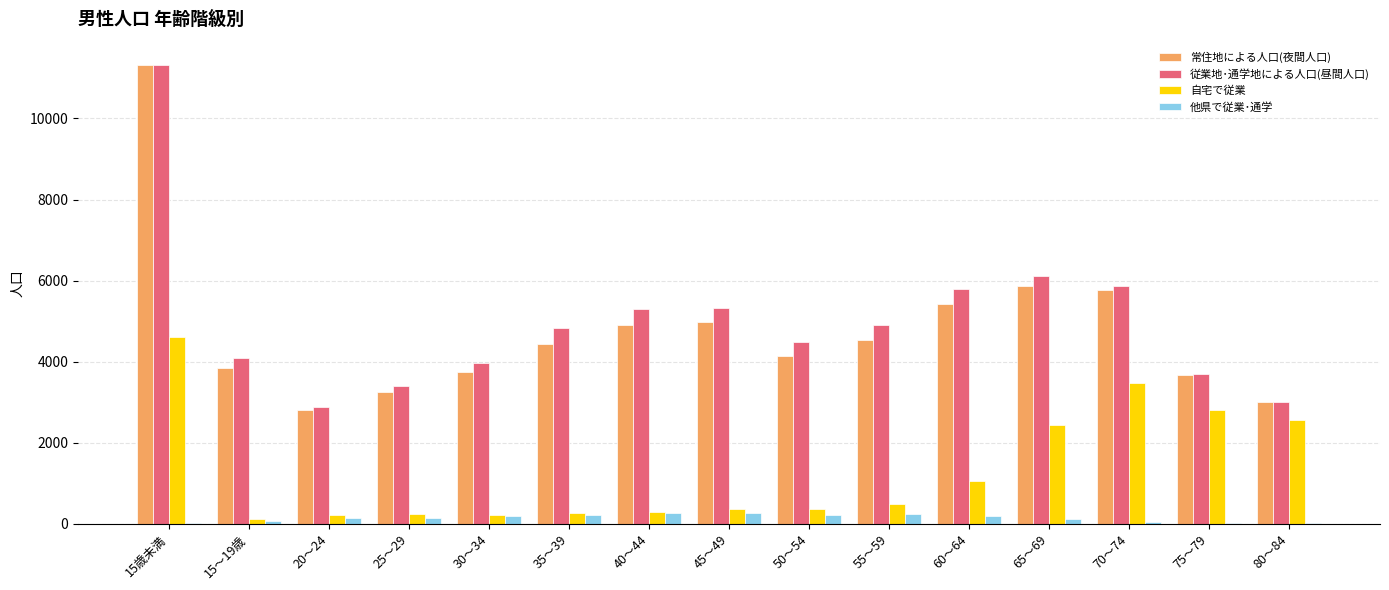

Is the value of 従業地･通学地による人口(昼間人口) at 25～29 greater than the value of 自宅で従業 at 30～34?

Yes